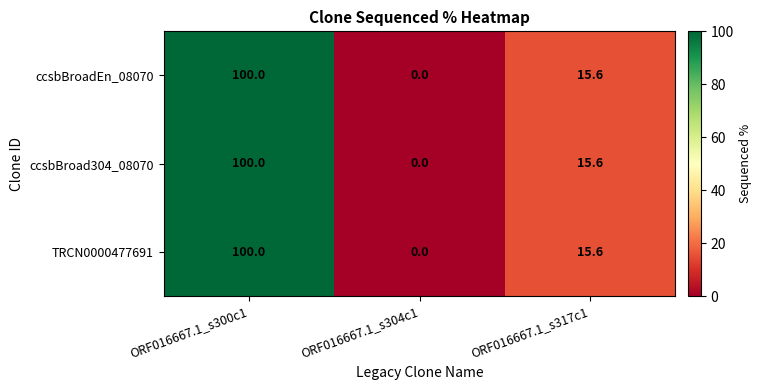

How many values in the TRCN0000477691 series exceed 15?

2